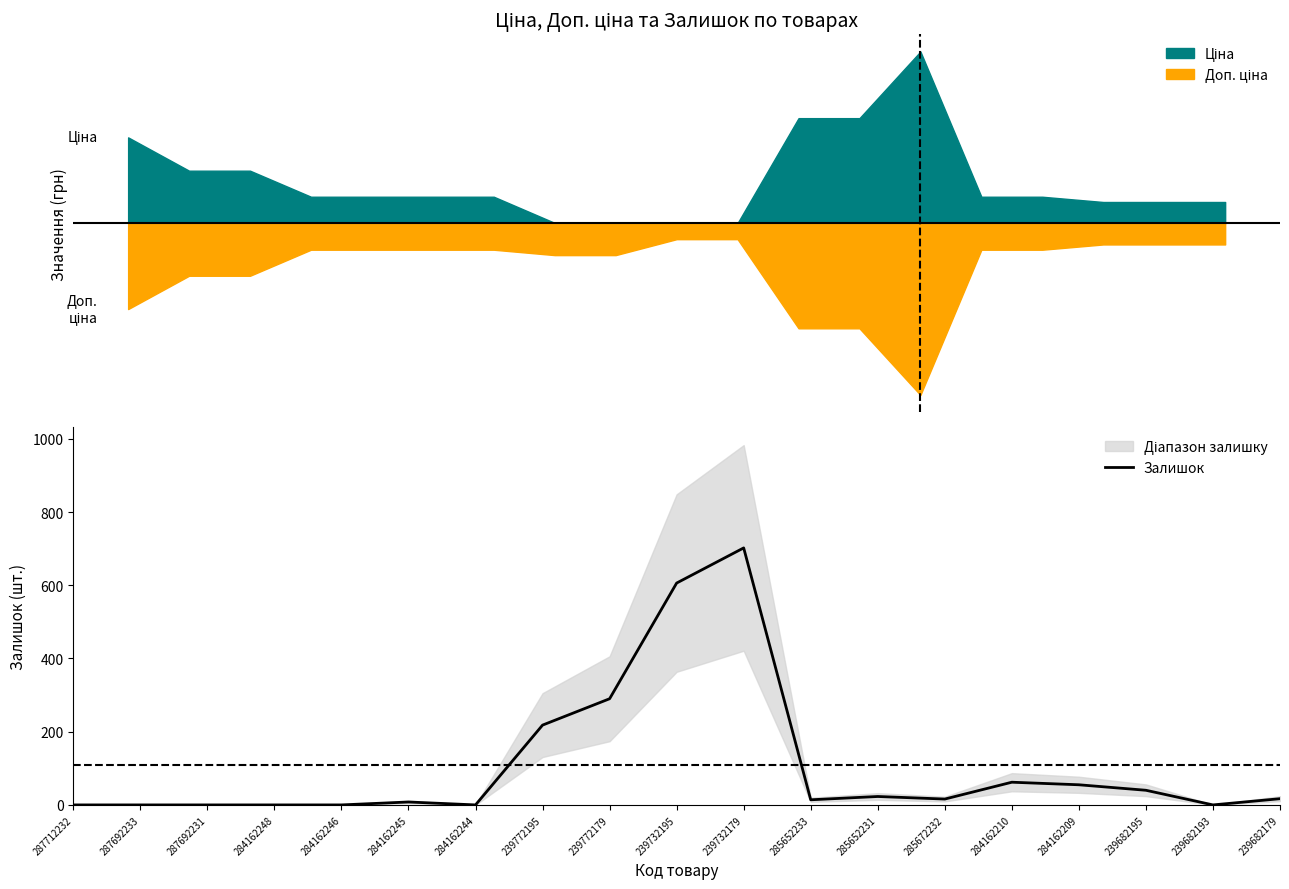

What is the label of the 15th point from the left?

284162210